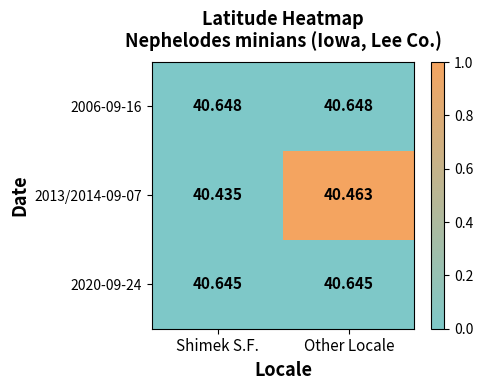

At which label does 2013/2014-09-07 reach its peak?

Other Locale